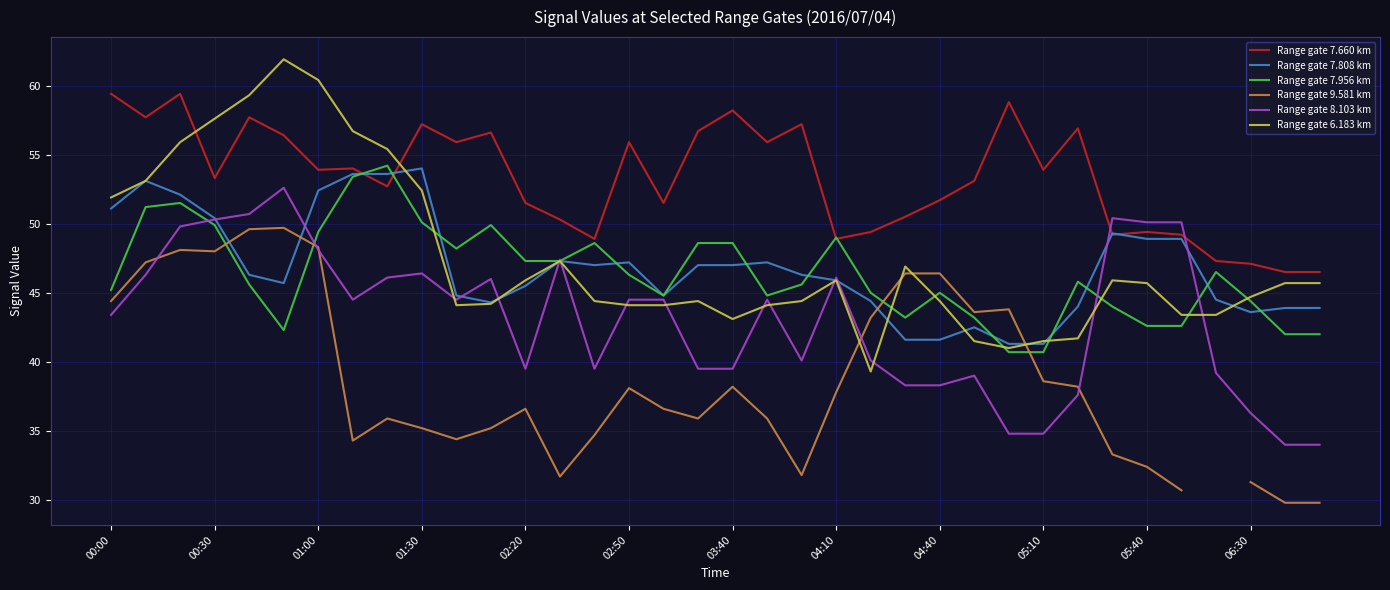

At 28, list the series in order from smallest to largest.

Range gate 8.103 km, Range gate 9.581 km, Range gate 6.183 km, Range gate 7.808 km, Range gate 7.956 km, Range gate 7.660 km